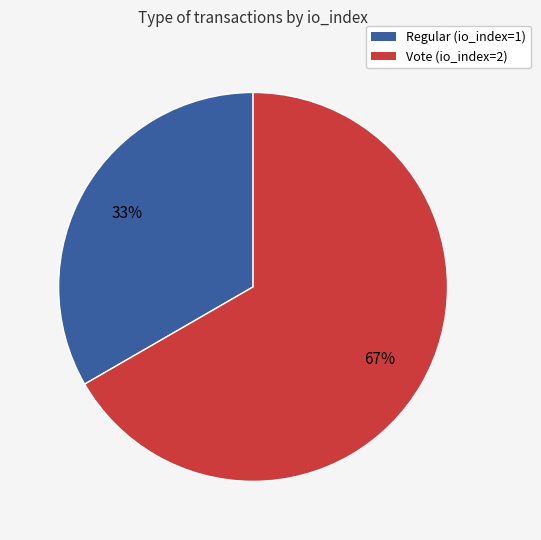

Rank the categories by value from lowest to highest.

Regular (io_index=1), Vote (io_index=2)